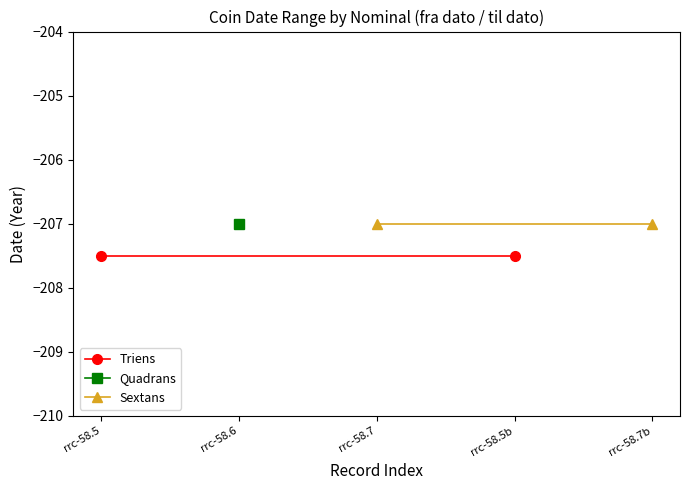

What is the maximum value shown in the chart?

-207.0